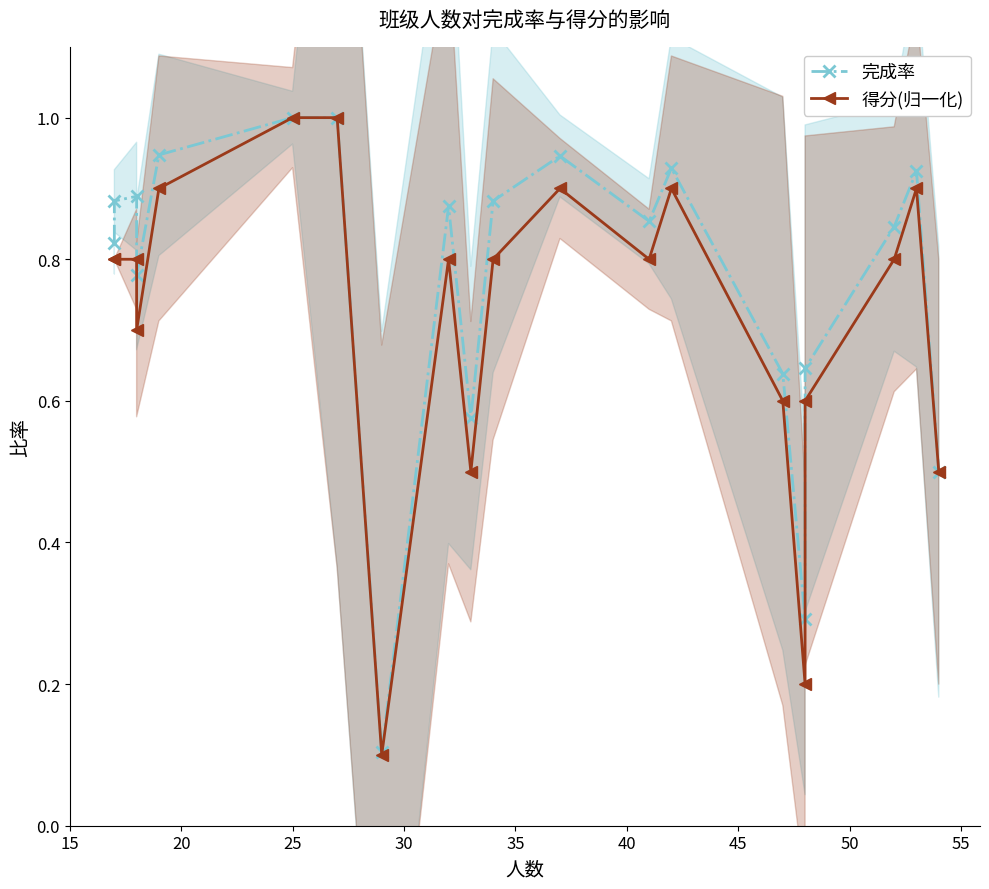

True or false: 完成率 and 得分(归一化) cross at least once.

False